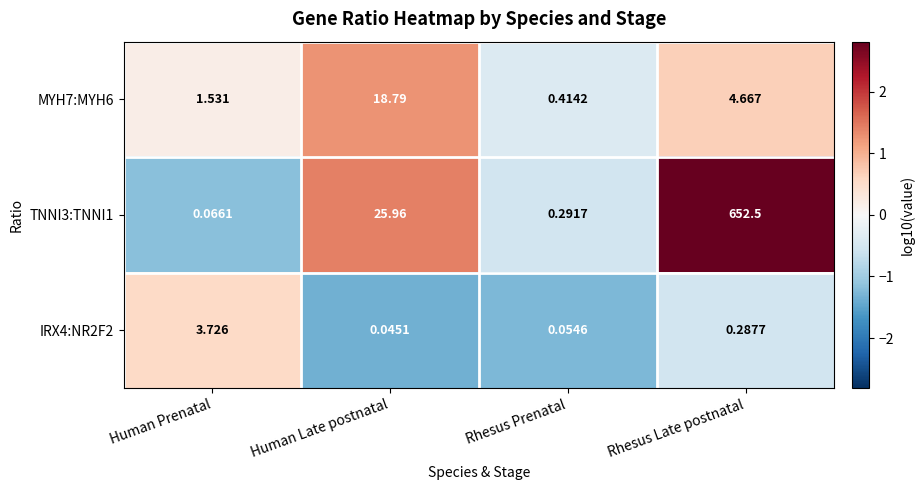

Which category has the highest value across all series?

Rhesus Late postnatal